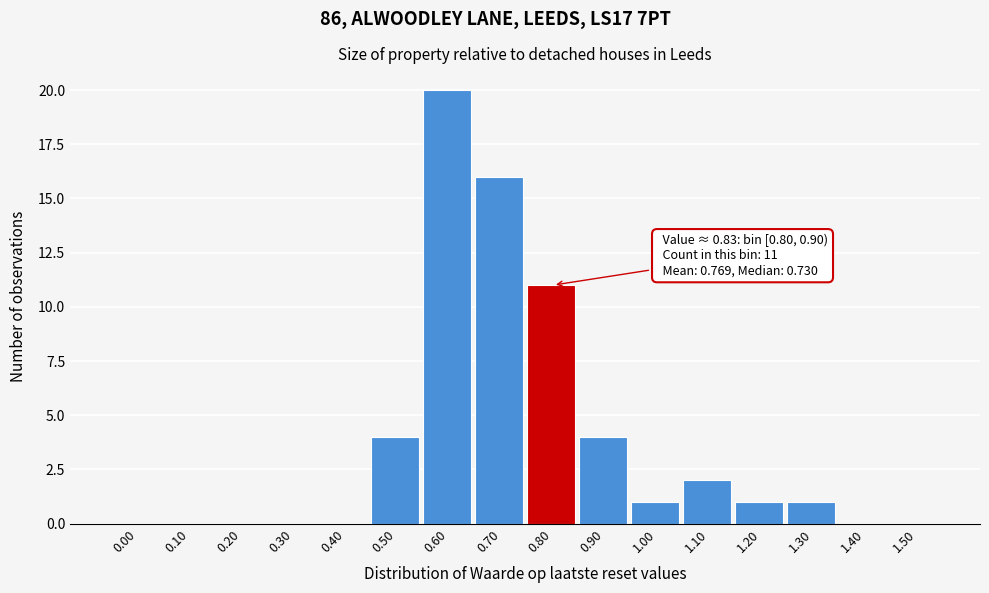

Reading left to right, transcribe all the data shown in this chart.

0.00=0	0.10=0	0.20=0	0.30=0	0.40=0	0.50=4	0.60=20	0.70=16	0.80=11	0.90=4	1.00=1	1.10=2	1.20=1	1.30=1	1.40=0	1.50=0